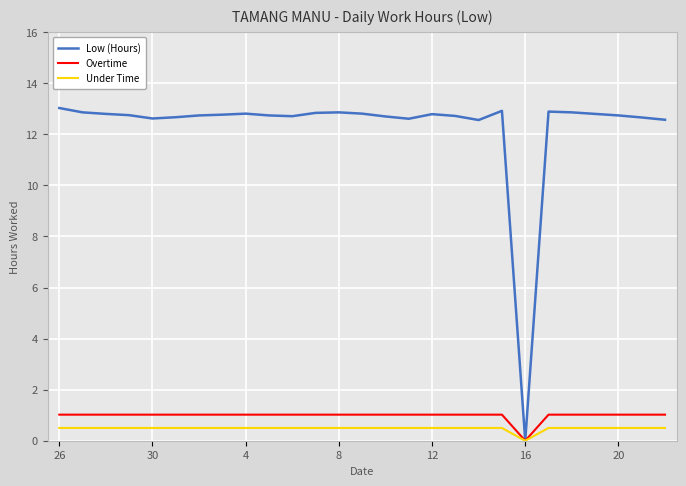

What is the maximum value for Under Time?

0.5